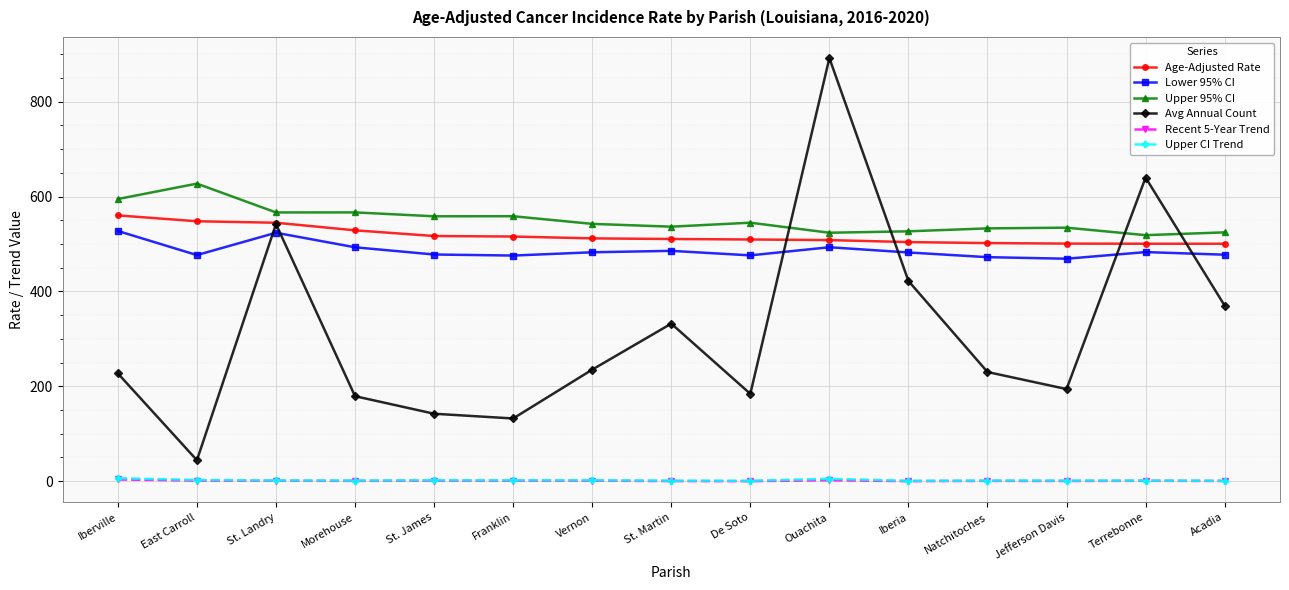

Where is the first local maximum for Lower 95% CI?

St. Landry